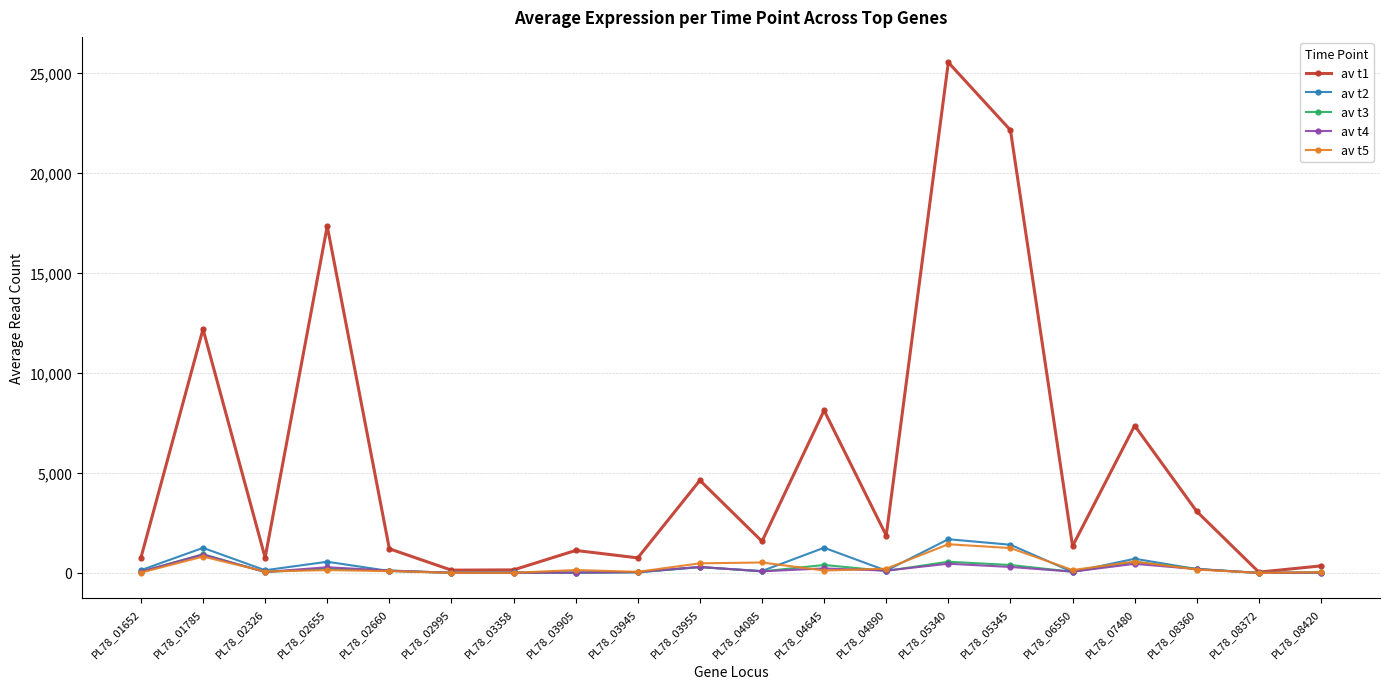

Count the number of data series in this chart.

5